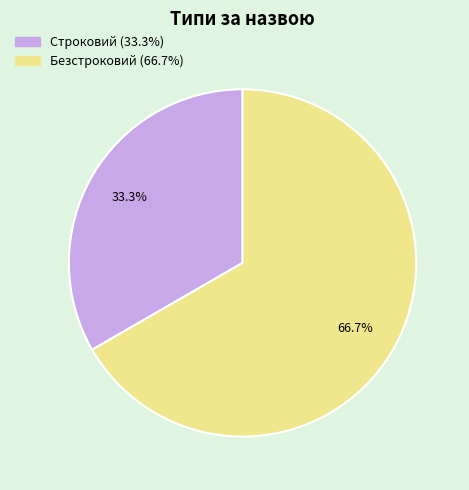

How many slices are in this pie chart?

2